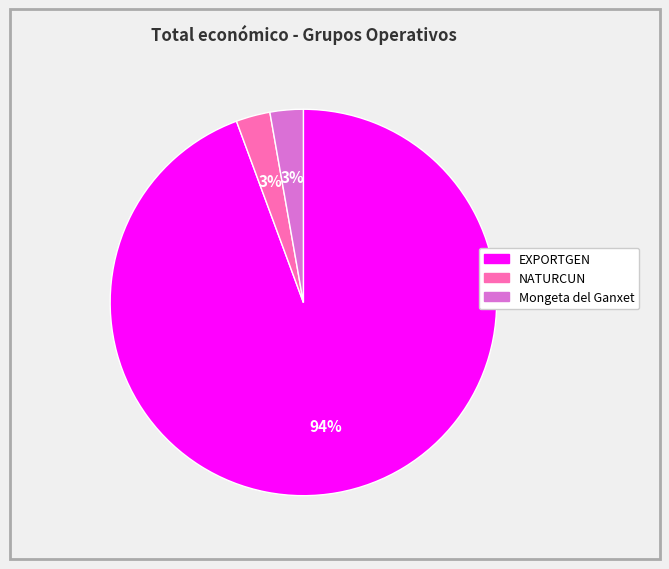

Combined, do NATURCUN and EXPORTGEN account for over 50%?

Yes